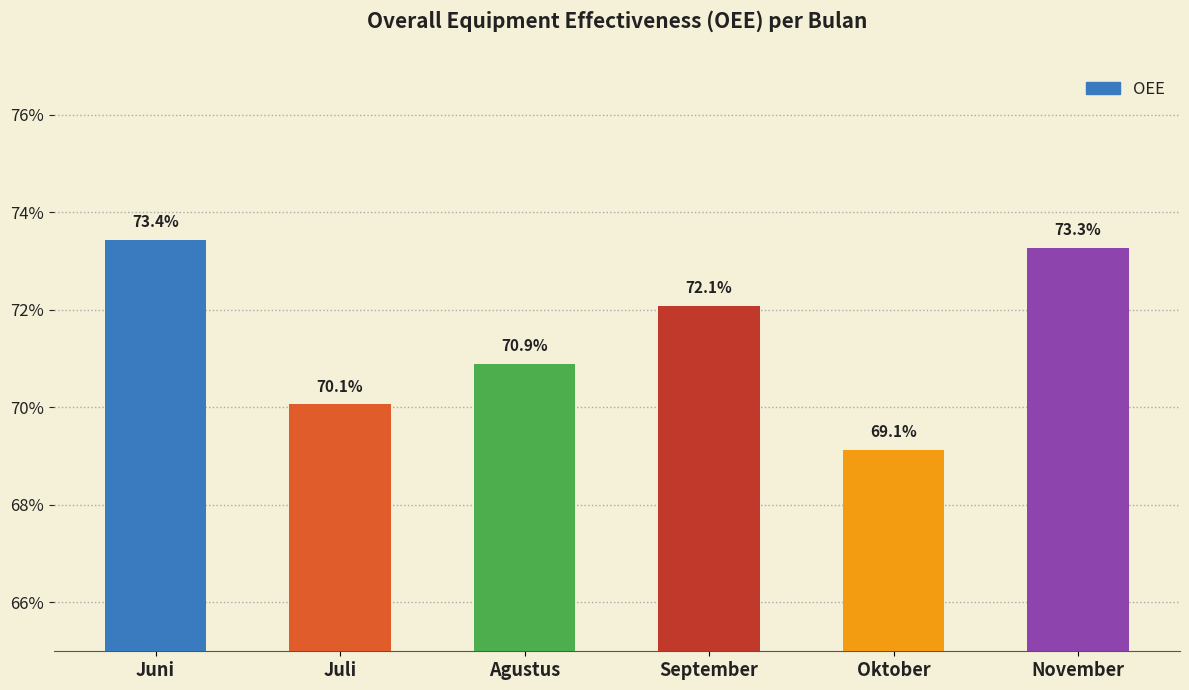

Reading left to right, what are all the values shown in this chart?

0.7	0.7	0.7	0.7	0.7	0.7